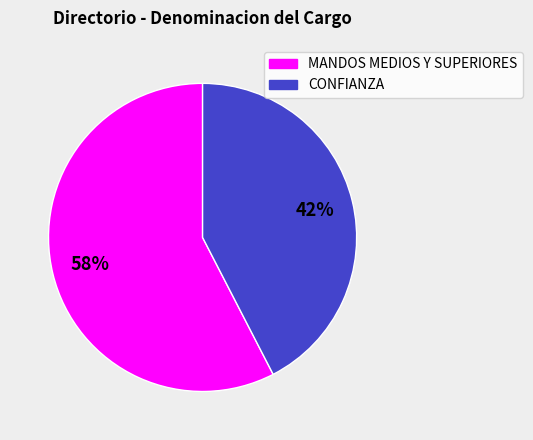

Do CONFIANZA and MANDOS MEDIOS Y SUPERIORES together represent more than half of the pie?

Yes